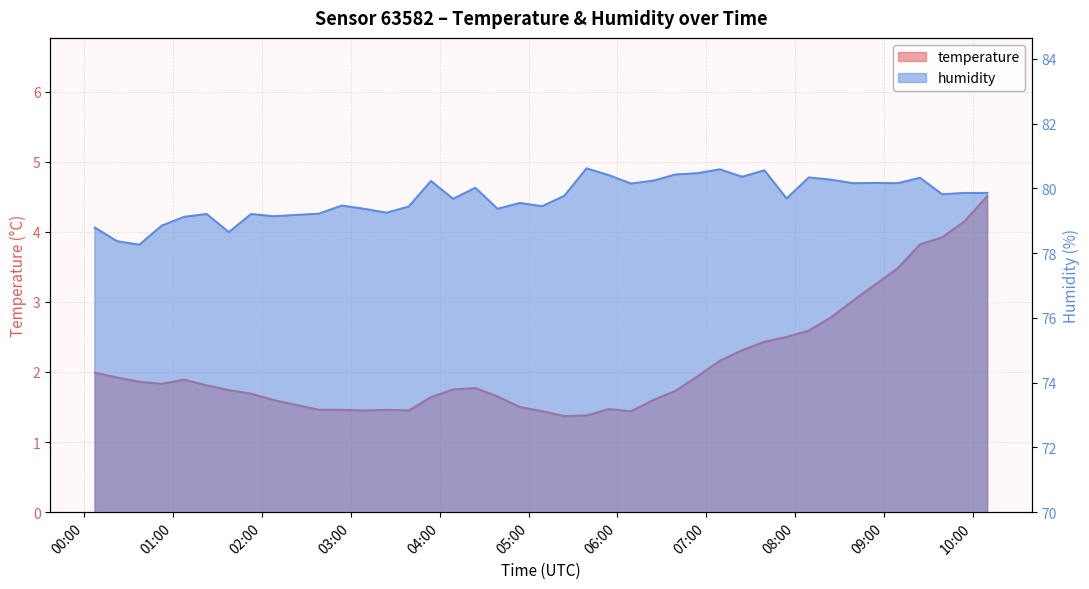

Reading left to right, list all the values displayed in this chart.

temperature: 2.0	1.9	1.9	1.8	1.9	1.8	1.7	1.7	1.6	1.5	1.5	1.4	1.5	1.4	1.6	1.8	1.8	1.6	1.5	1.4	1.4	1.4	1.5	1.4	1.6	1.7	1.9	2.2	2.3	2.4	2.5	2.6	2.8	3.0	3.2	3.5	3.8	3.9	4.2	4.5
humidity: 78.8	78.4	78.3	78.8	79.1	79.2	78.7	79.2	79.1	79.2	79.5	79.4	79.2	79.4	80.2	79.7	80.0	79.4	79.5	79.5	79.8	80.6	80.4	80.2	80.2	80.4	80.5	80.6	80.4	80.6	79.7	80.3	80.3	80.2	80.2	80.2	80.3	79.8	79.9	79.9